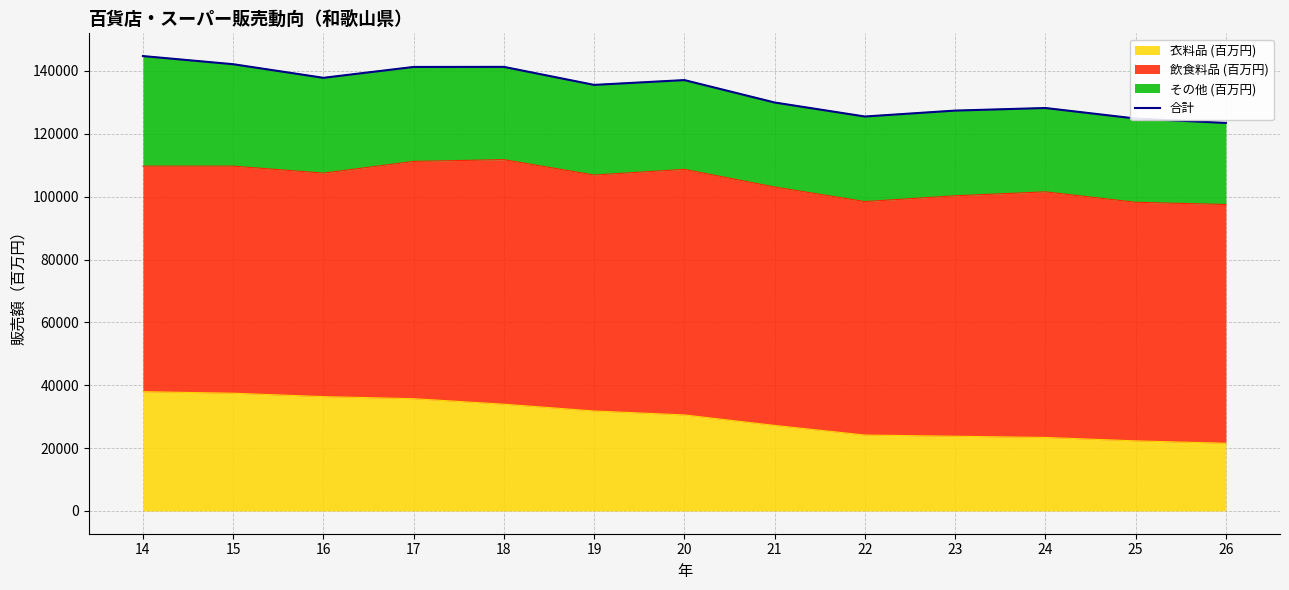

How many data points does each series have?

13